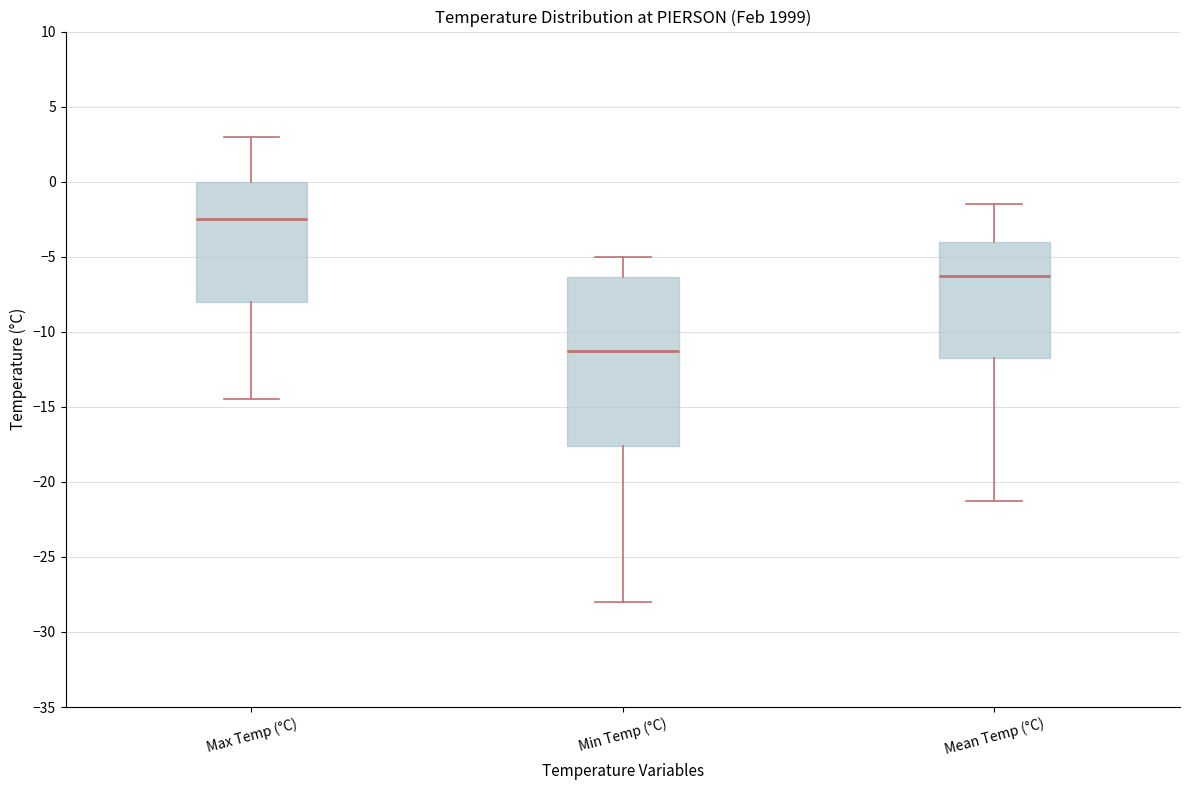

Where does the upper whisker of the box for Max Temp (°C) end on the y-axis? The values are not printed on the chart, so give them approximately, as read against the axis.

3.0